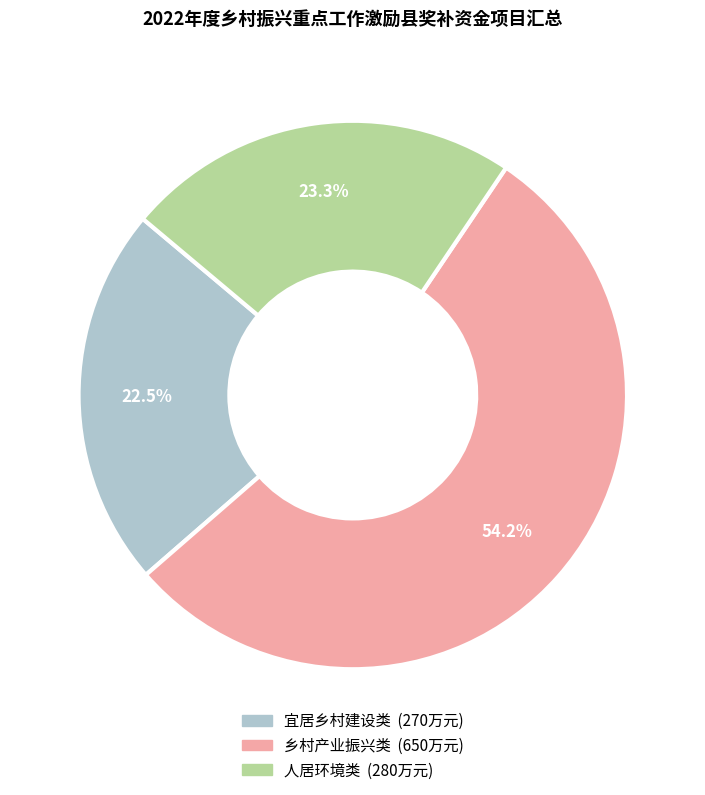

Is there a majority slice in this chart?

Yes